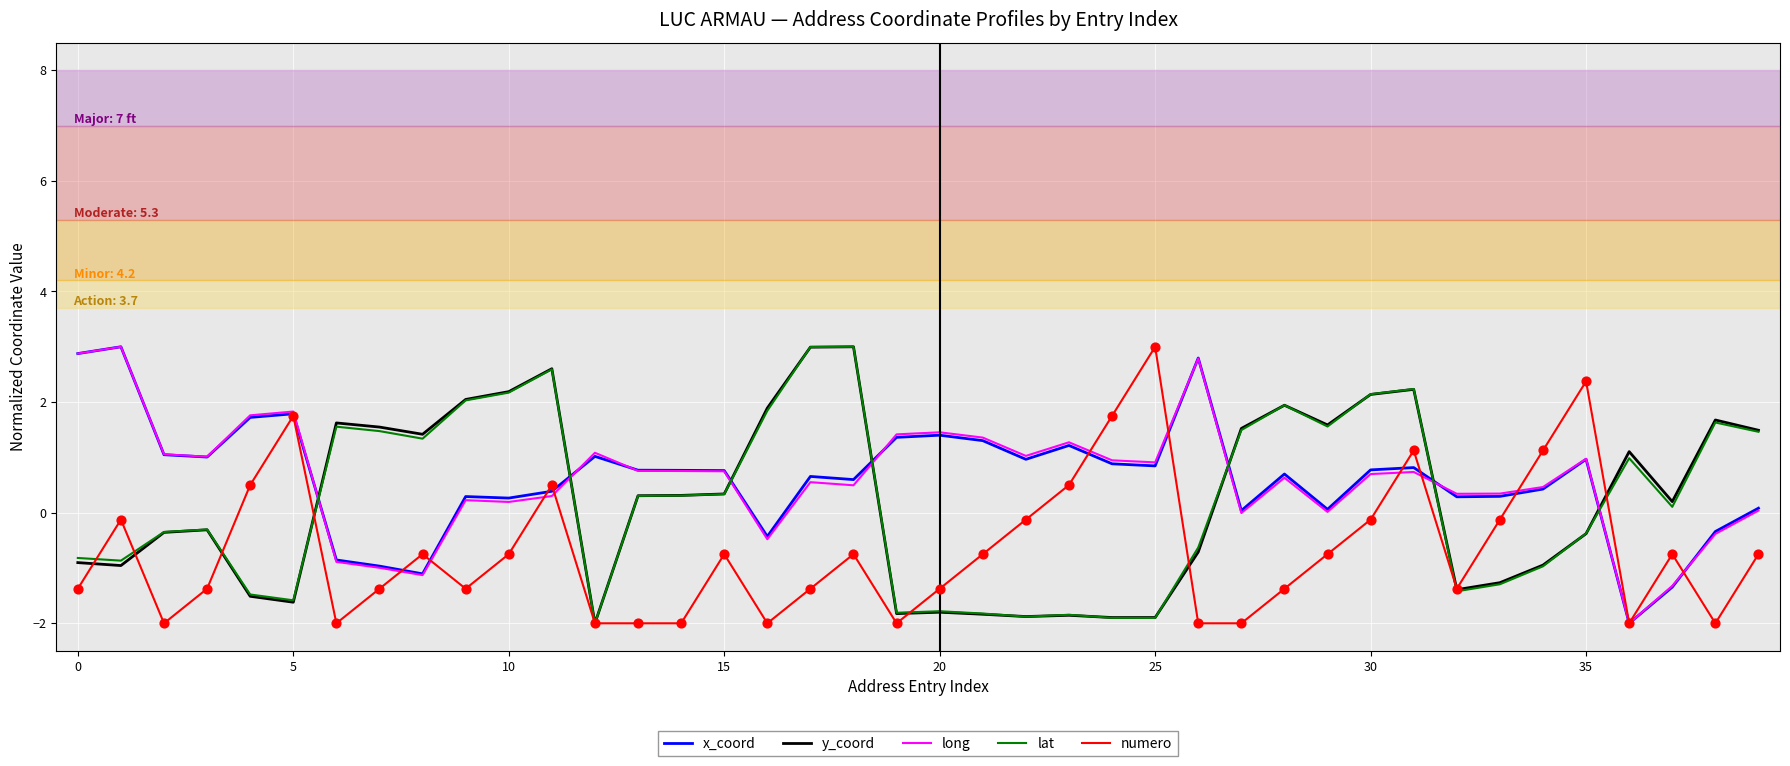

What is the greatest value displayed?

3.0